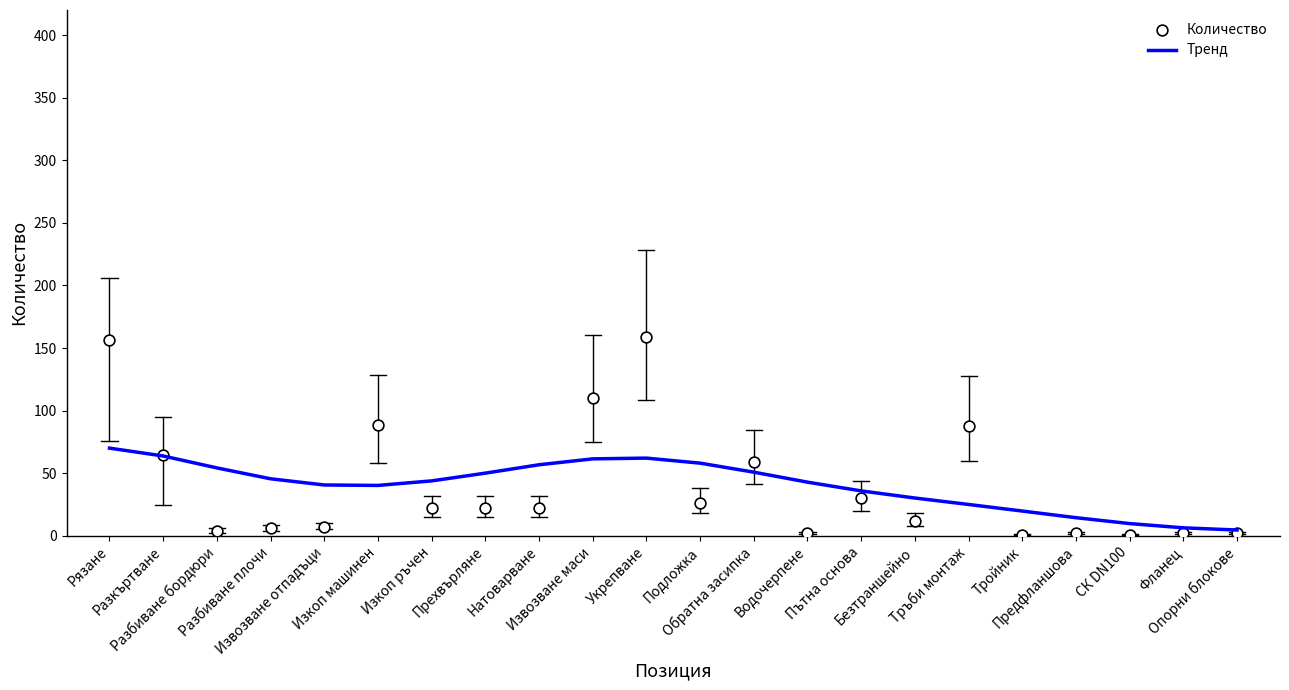

At how many categories does at least one series exceed 101?

3